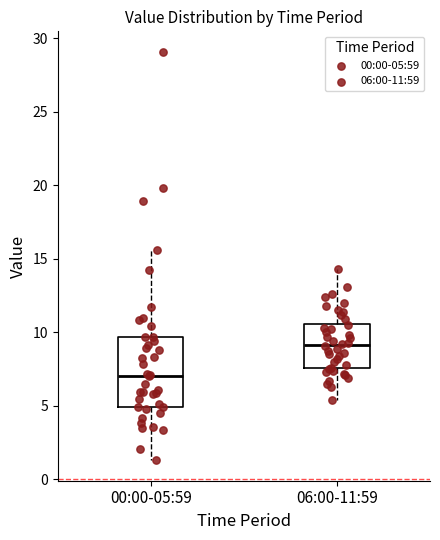

Which box has the lowest median line?

00:00-05:59